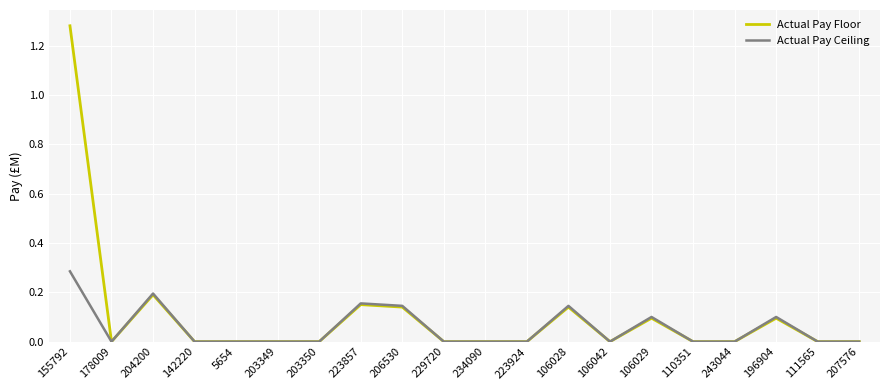

Rank the series by their maximum value, from highest to lowest.

Actual Pay Floor, Actual Pay Ceiling